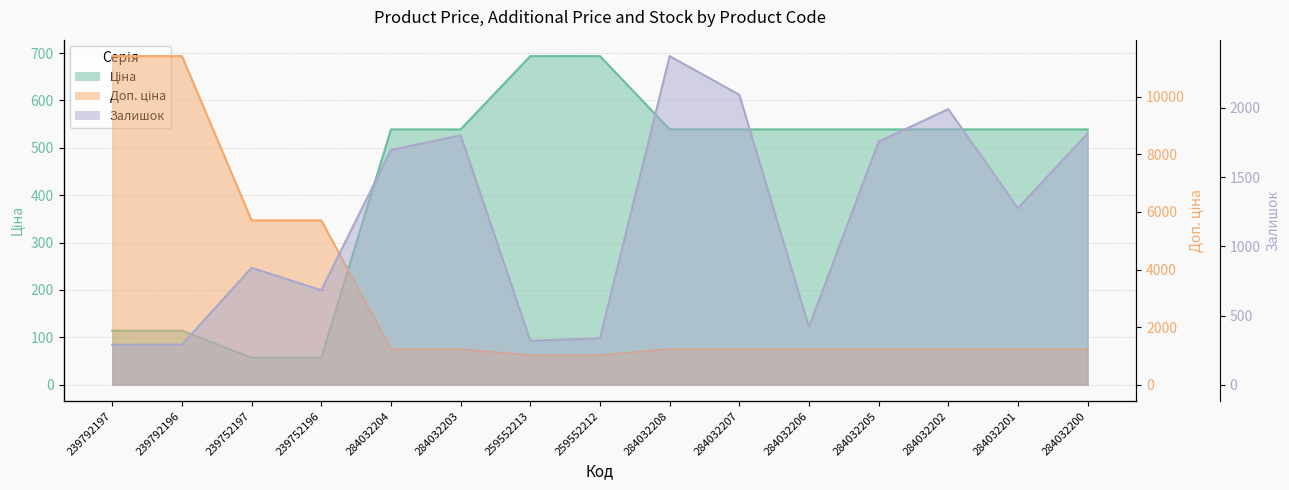

Where does the Доп. ціна series first go above 1235?

239792197